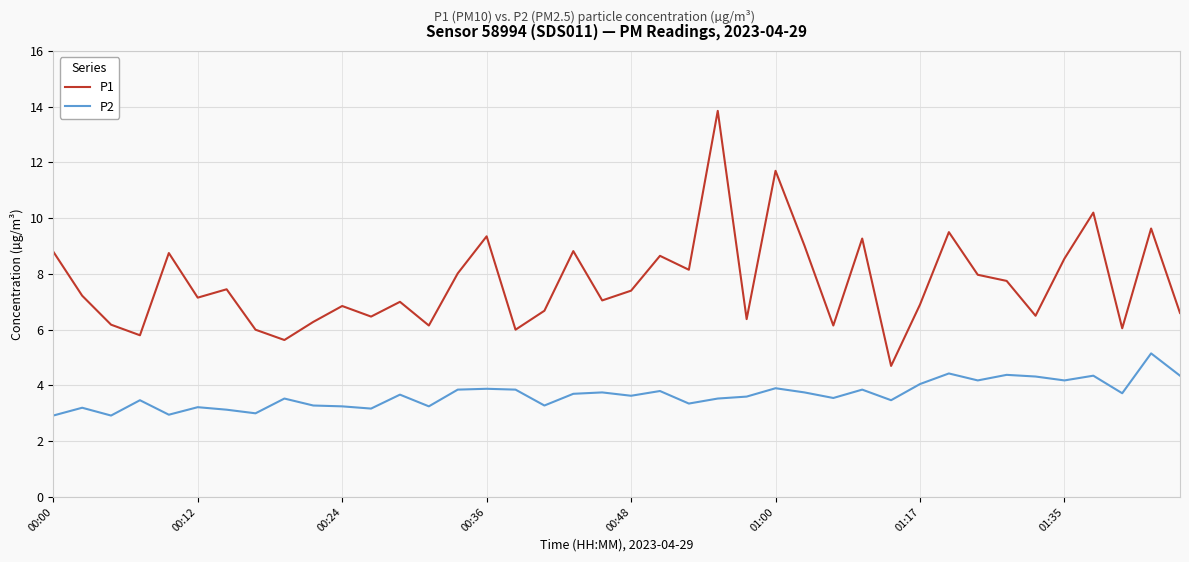

Which series has the largest range (max minus min)?

P1